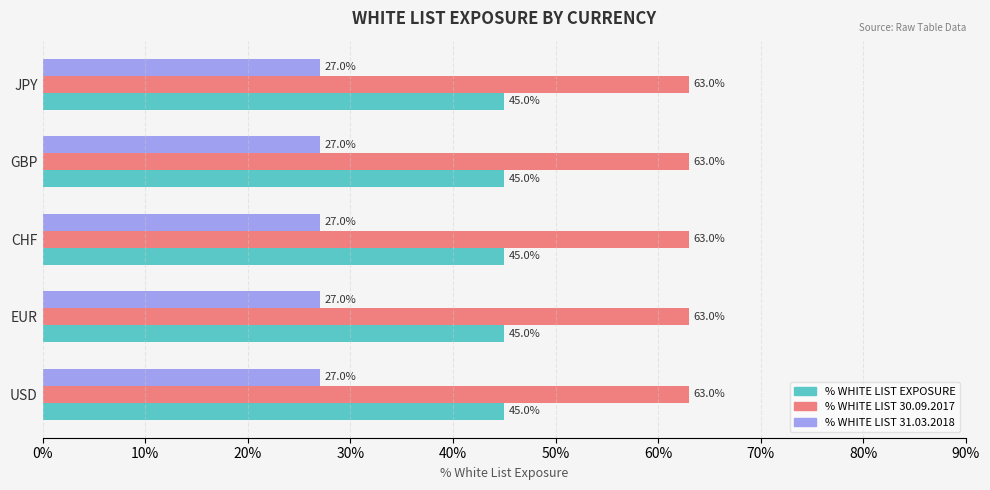

What is the smallest value displayed?

27.0